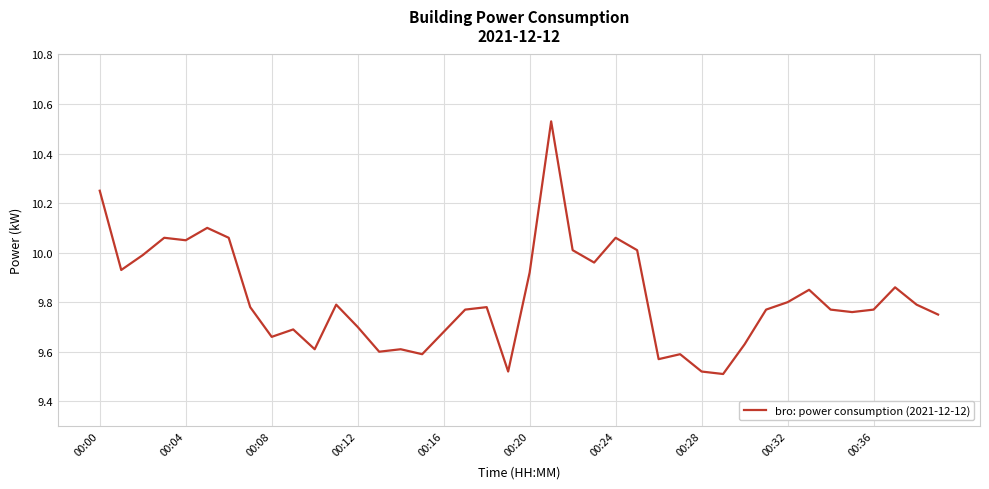

What is the difference between the maximum and minimum values?

1.0